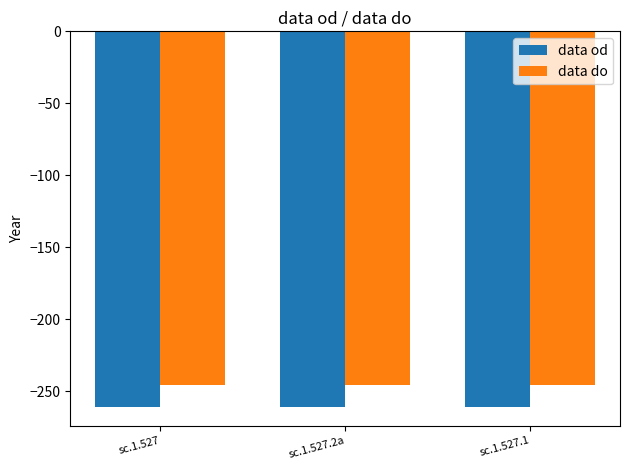

What is the value of the data od bar at the 1st from the left?

-261